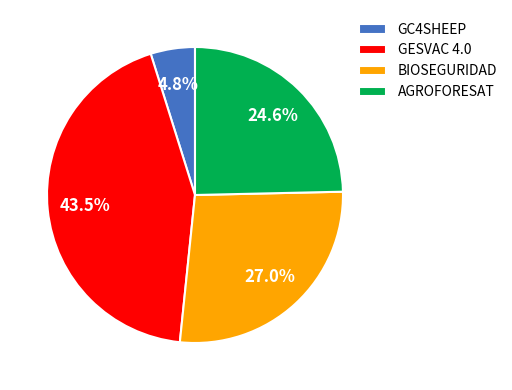

Do GESVAC 4.0 and AGROFORESAT together represent more than half of the pie?

Yes